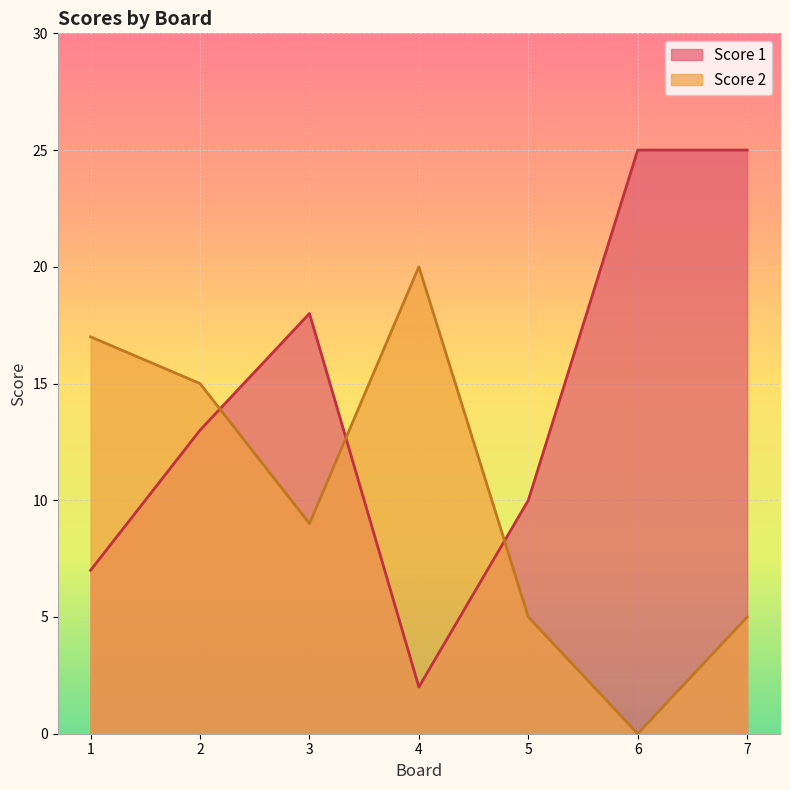

How many Score 2 values are between 5 and 17?

5